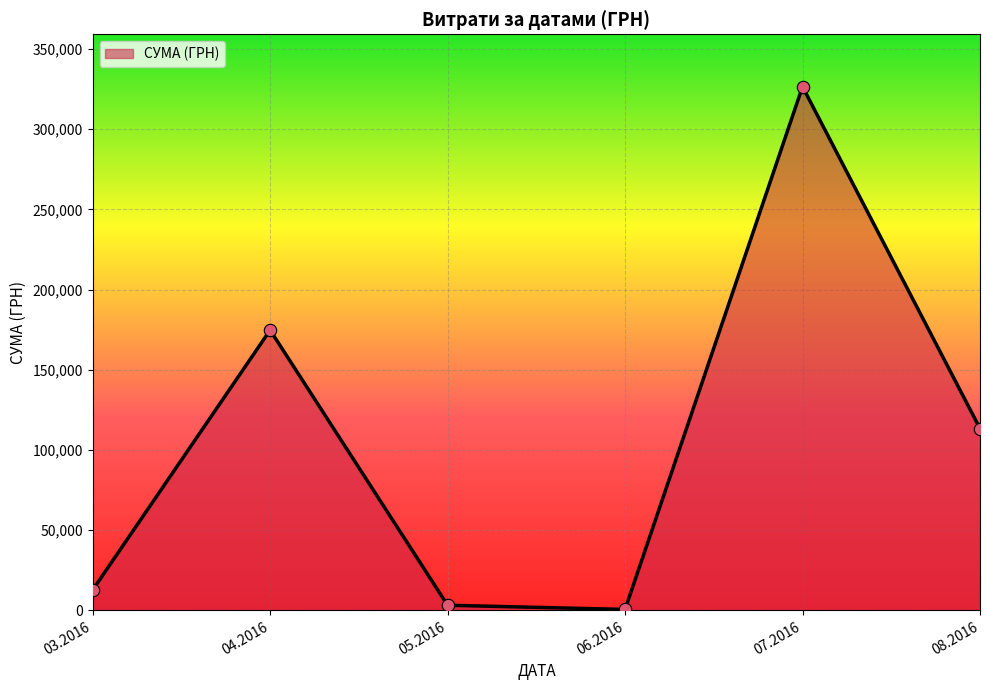

Between 07.2016 and 04.2016, which is larger?

07.2016